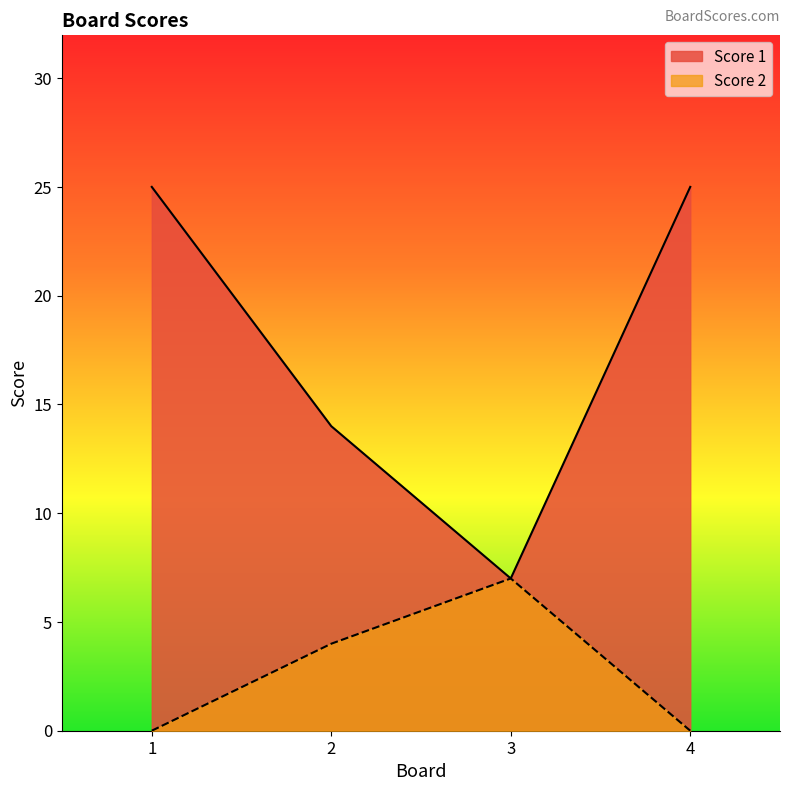

True or false: Score 1 and Score 2 intersect in this chart.

False